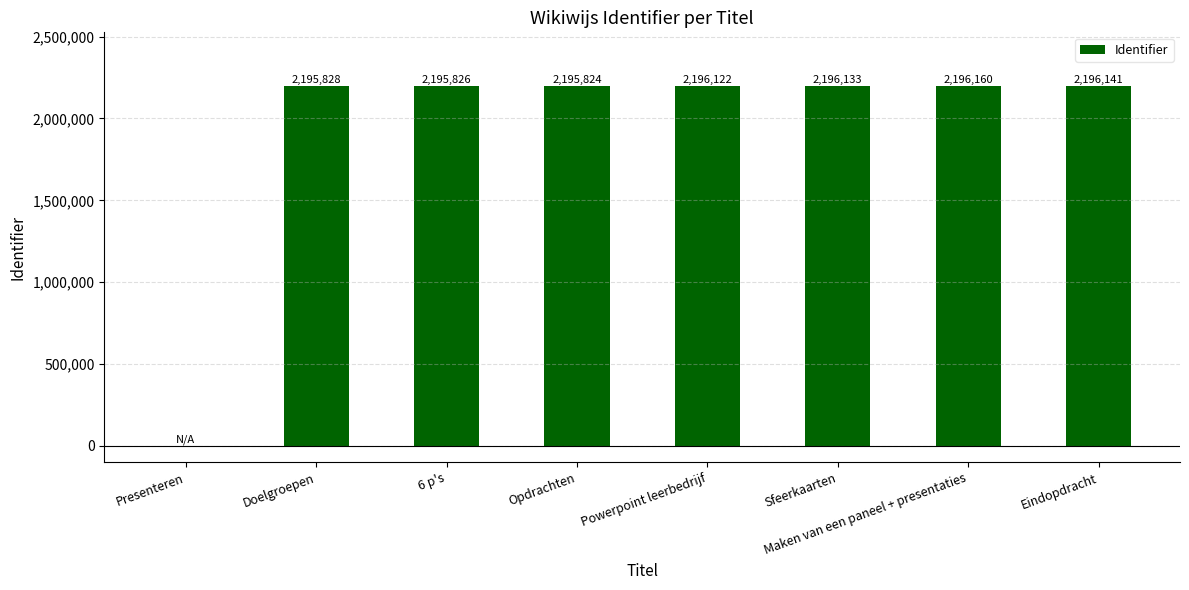

The value at Sfeerkaarten is 2196133. True or false?

True